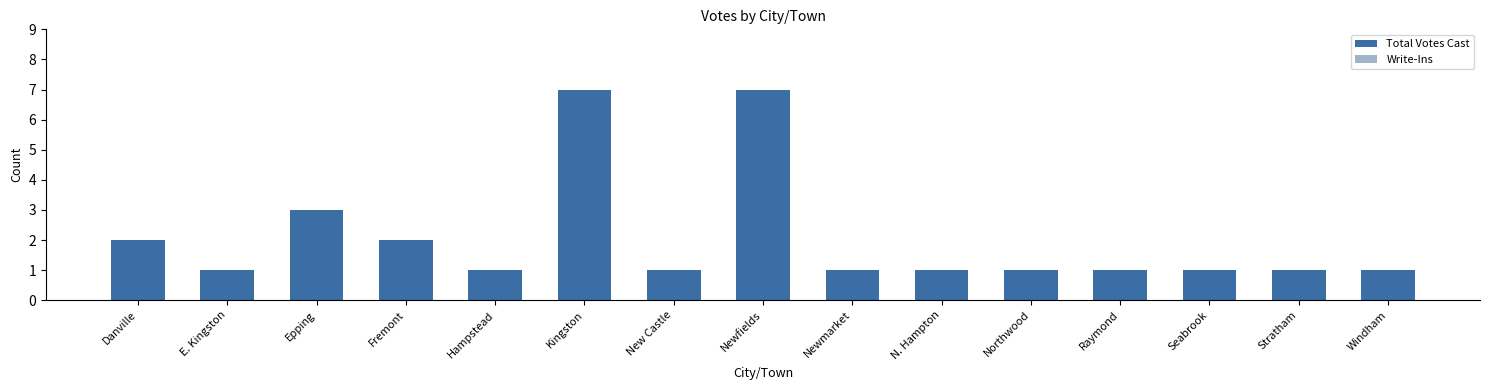

Where is the data nearest to the value 4?

Epping